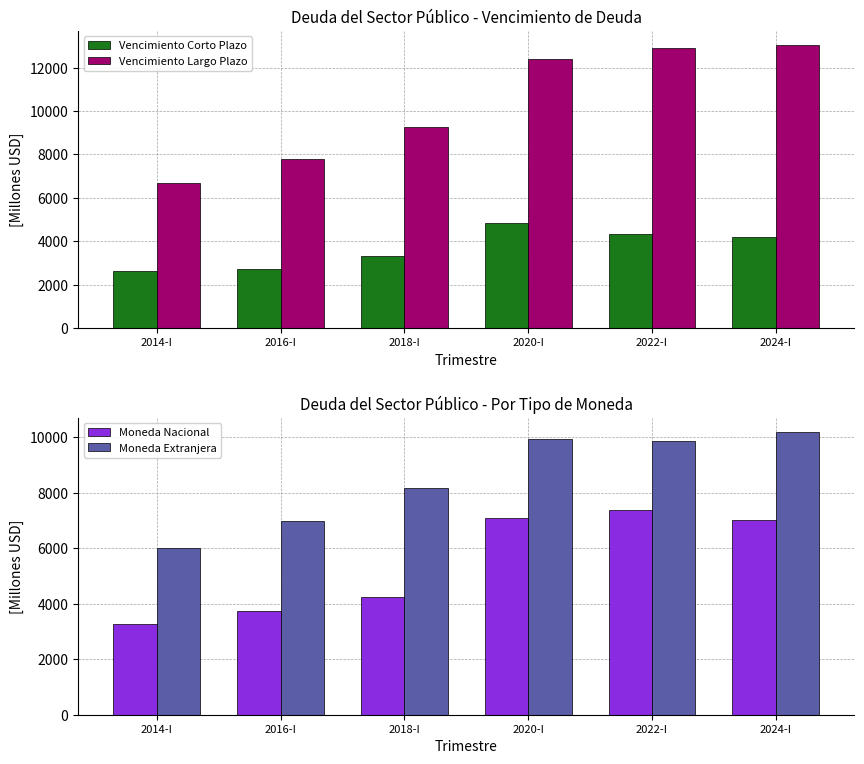

Where does the Vencimiento Largo Plazo series first go above 12378?

2020-I